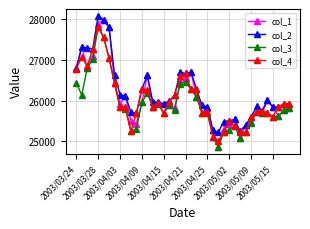

Which series has the widest spread of values?

col_1